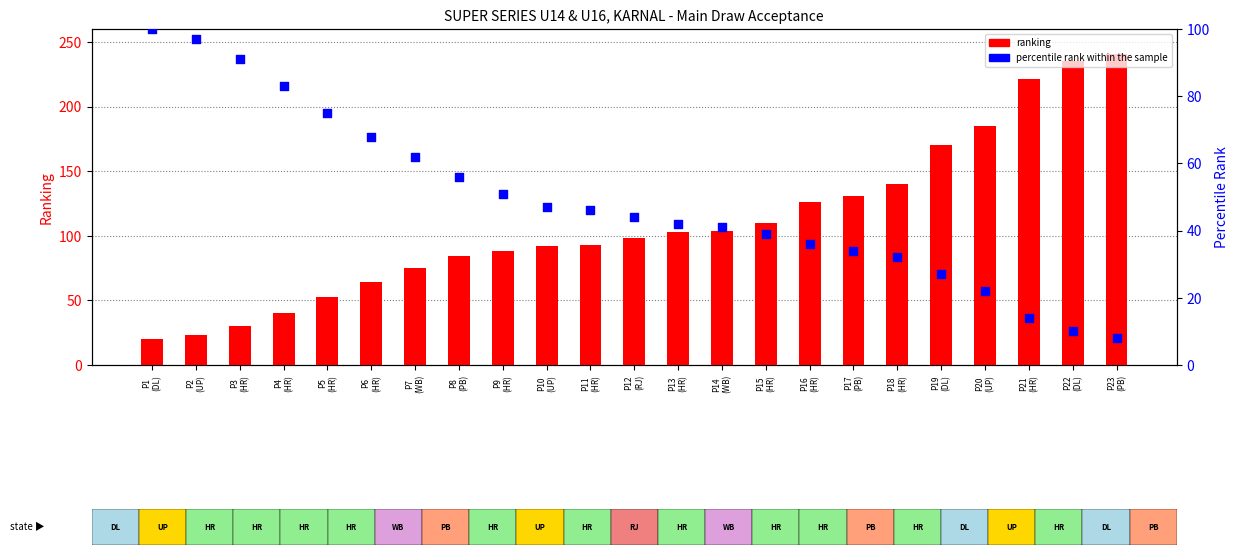

What are all the series names shown in the legend?

ranking, percentile rank within the sample